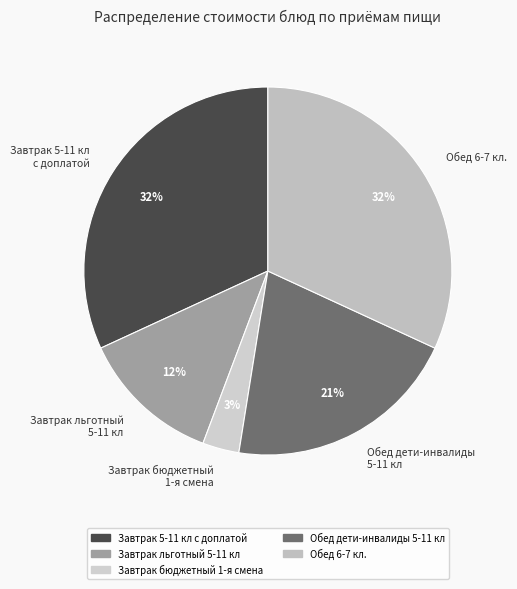

To the nearest percent, what is the difference between the largest and smallest slice percentages?

29%